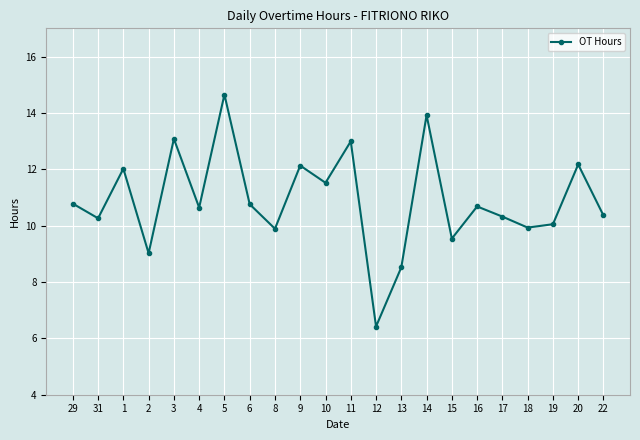

What is the difference between the maximum and minimum values?

8.2